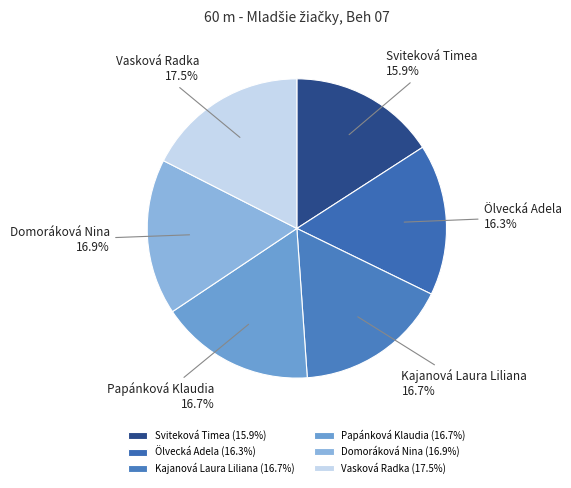

Does Kajanová Laura Liliana represent more than half of the total?

No